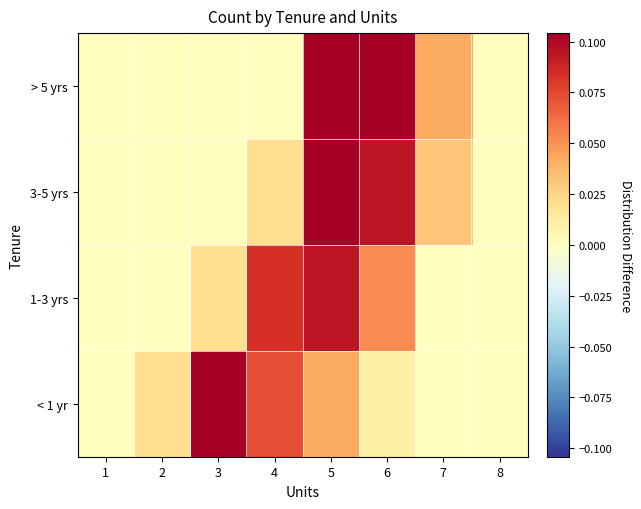

Reading left to right, transcribe all the data shown in this chart.

< 1 yr: 1=0.0	2=0.0	3=0.1	4=0.1	5=0.0	6=0.0	7=0.0	8=0.0
1-3 yrs: 1=0.0	2=0.0	3=0.0	4=0.1	5=0.1	6=0.1	7=0.0	8=0.0
3-5 yrs: 1=0.0	2=0.0	3=0.0	4=0.0	5=0.1	6=0.1	7=0.0	8=0.0
> 5 yrs: 1=0.0	2=0.0	3=0.0	4=0.0	5=0.1	6=0.1	7=0.0	8=0.0